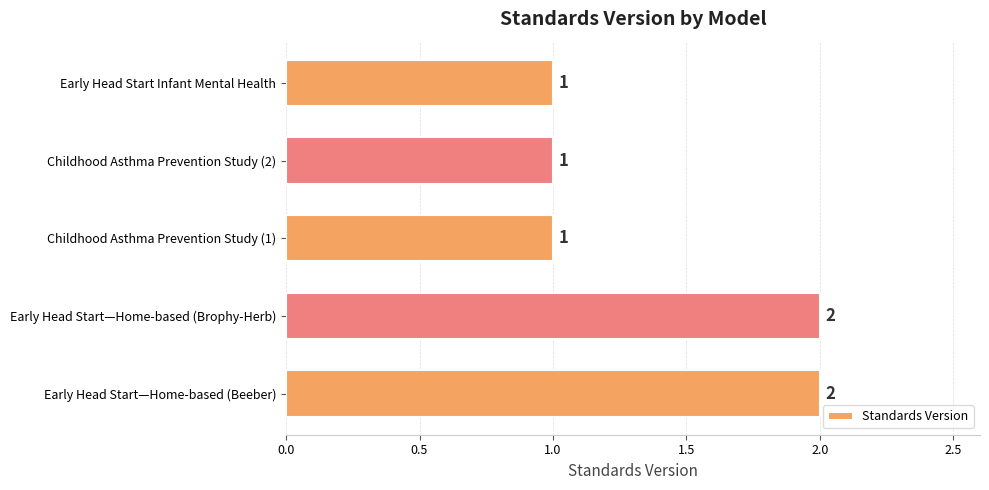

Which has a higher value, Early Head Start—Home-based (Beeber) or Childhood Asthma Prevention Study (1)?

Early Head Start—Home-based (Beeber)